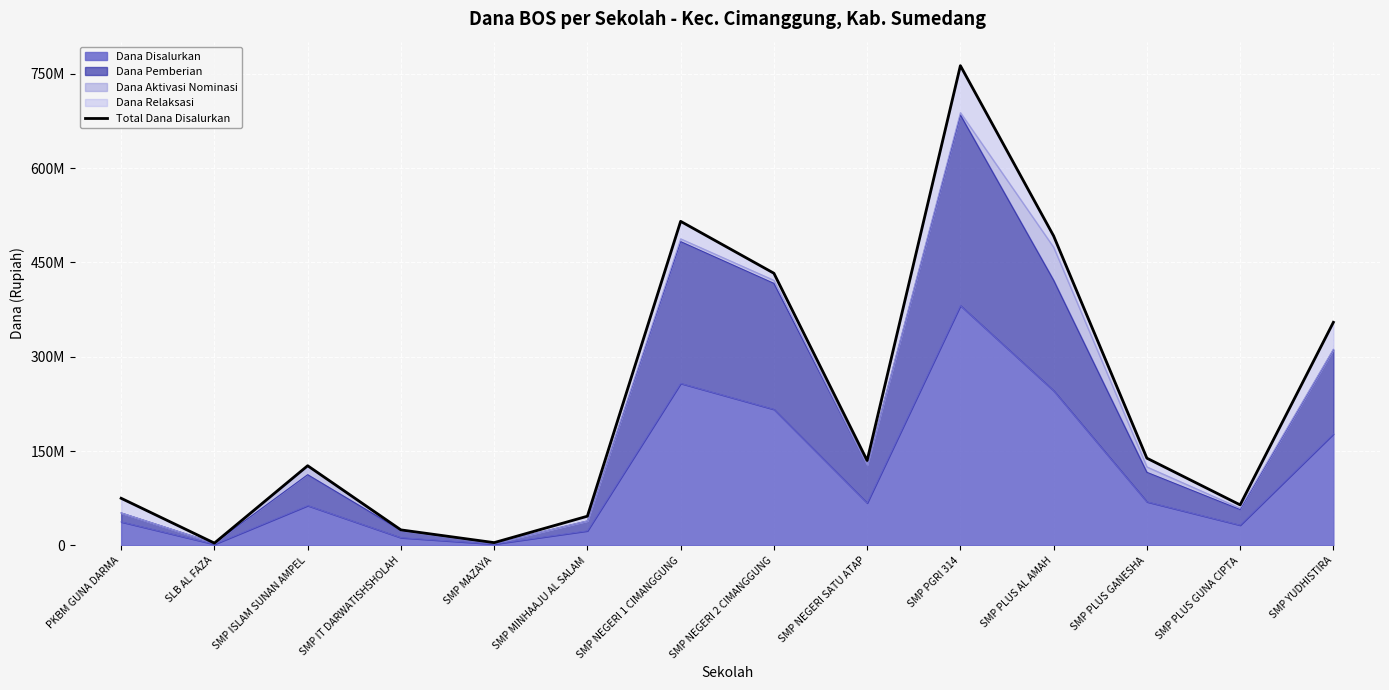

At which label does the data first exceed 135000000?

SMP NEGERI 1 CIMANGGUNG